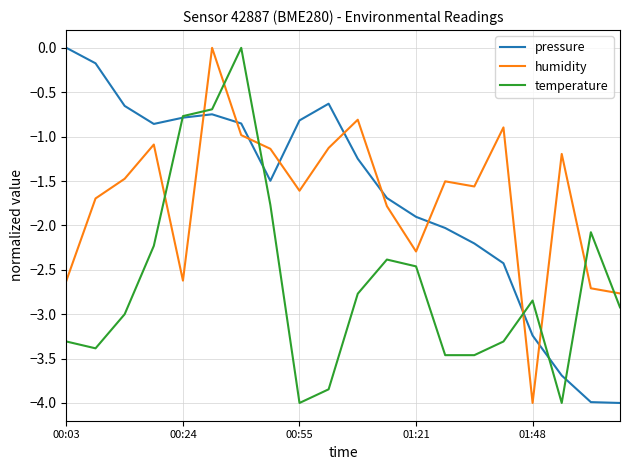

What is the smallest value displayed?

-4.0